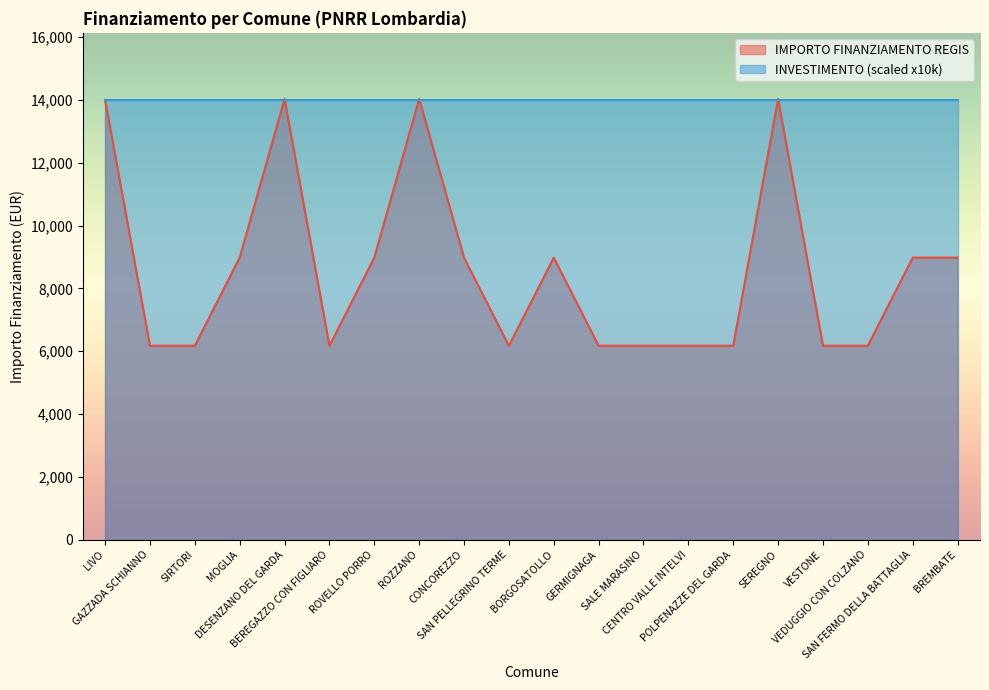

Rank the categories by value from highest to lowest.

DESENZANO DEL GARDA, ROZZANO, SEREGNO, LIVO, MOGLIA, ROVELLO PORRO, CONCOREZZO, BORGOSATOLLO, SAN FERMO DELLA BATTAGLIA, BREMBATE, GAZZADA SCHIANNO, SIRTORI, BEREGAZZO CON FIGLIARO, SAN PELLEGRINO TERME, GERMIGNAGA, SALE MARASINO, CENTRO VALLE INTELVI, POLPENAZZE DEL GARDA, VESTONE, VEDUGGIO CON COLZANO